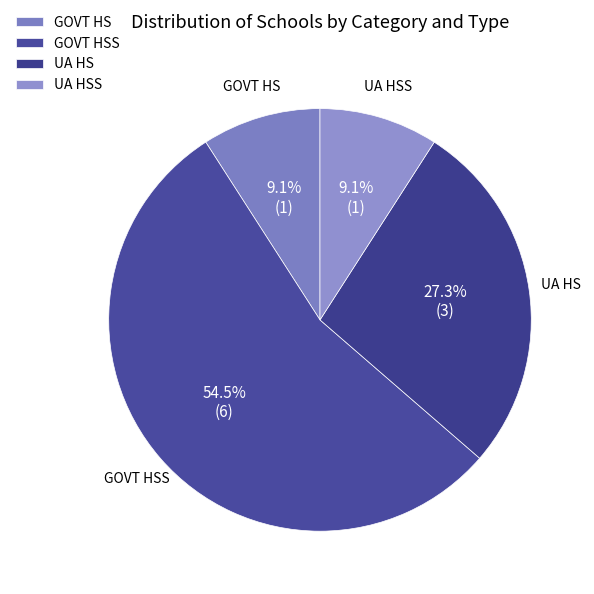

Which slice is the largest?

GOVT HSS